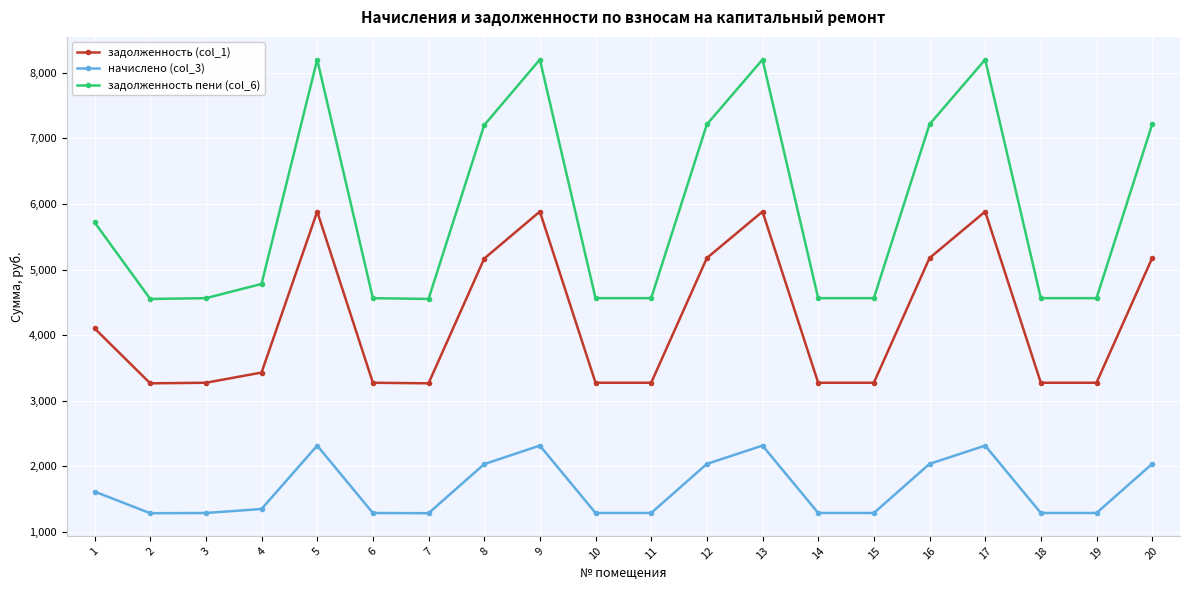

How many interior local peaks does the задолженность пени (col_6) series have?

4